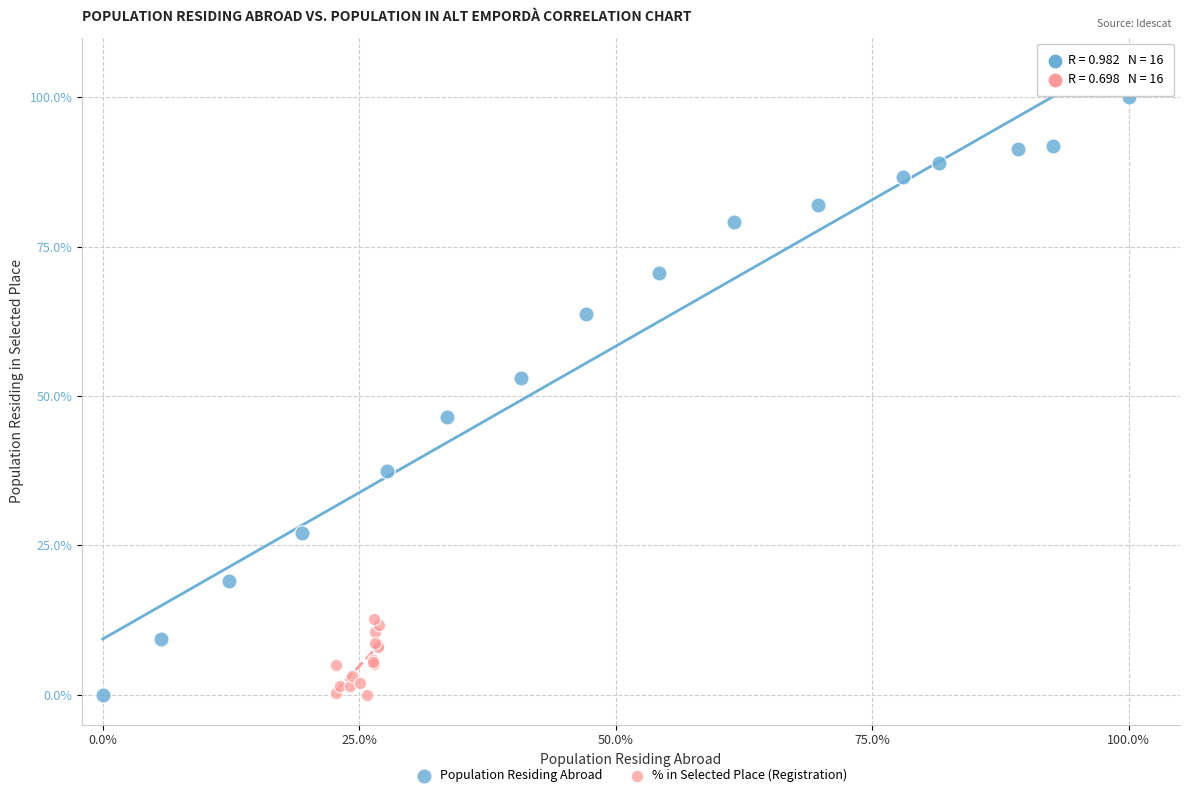

Which series has the largest Y range (max minus min)?

Population Residing Abroad